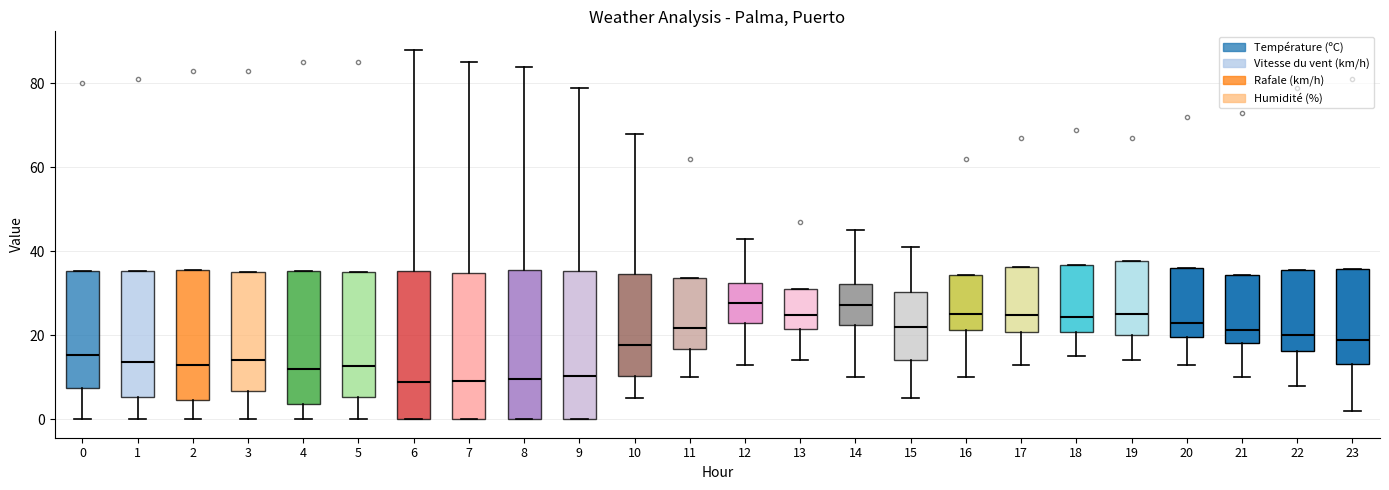

Reading left to right, read every box against the y-axis: the position of its median line, the range the box covers, and the ends of its whiskers. The values are not printed on the chart, so give them approximately, as read against the axis.

0: median 16, box 8 to 36, whiskers 0 to 36
1: median 14, box 6 to 36, whiskers 0 to 36
2: median 12, box 4 to 36, whiskers 0 to 36
3: median 14, box 6 to 36, whiskers 0 to 36
4: median 12, box 4 to 36, whiskers 0 to 36
5: median 12, box 6 to 36, whiskers 0 to 36
6: median 8, box 0 to 36, whiskers 0 to 88
7: median 10, box 0 to 34, whiskers 0 to 86
8: median 10, box 0 to 36, whiskers 0 to 84
9: median 10, box 0 to 36, whiskers 0 to 80
10: median 18, box 10 to 34, whiskers 6 to 68
11: median 22, box 16 to 34, whiskers 10 to 34
12: median 28, box 22 to 32, whiskers 14 to 44
13: median 24, box 22 to 32, whiskers 14 to 32
14: median 28, box 22 to 32, whiskers 10 to 46
15: median 22, box 14 to 30, whiskers 6 to 42
16: median 26, box 22 to 34, whiskers 10 to 34
17: median 24, box 20 to 36, whiskers 14 to 36
18: median 24, box 20 to 36, whiskers 16 to 36
19: median 26, box 20 to 38, whiskers 14 to 38
20: median 22, box 20 to 36, whiskers 14 to 36
21: median 22, box 18 to 34, whiskers 10 to 34
22: median 20, box 16 to 36, whiskers 8 to 36
23: median 18, box 14 to 36, whiskers 2 to 36